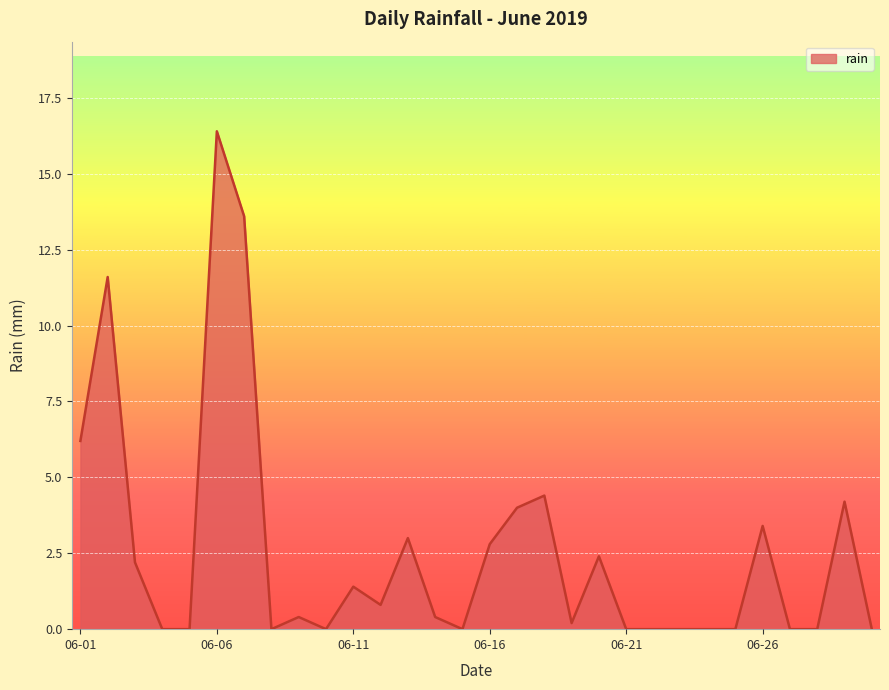

What is the maximum value shown in the chart?

16.4